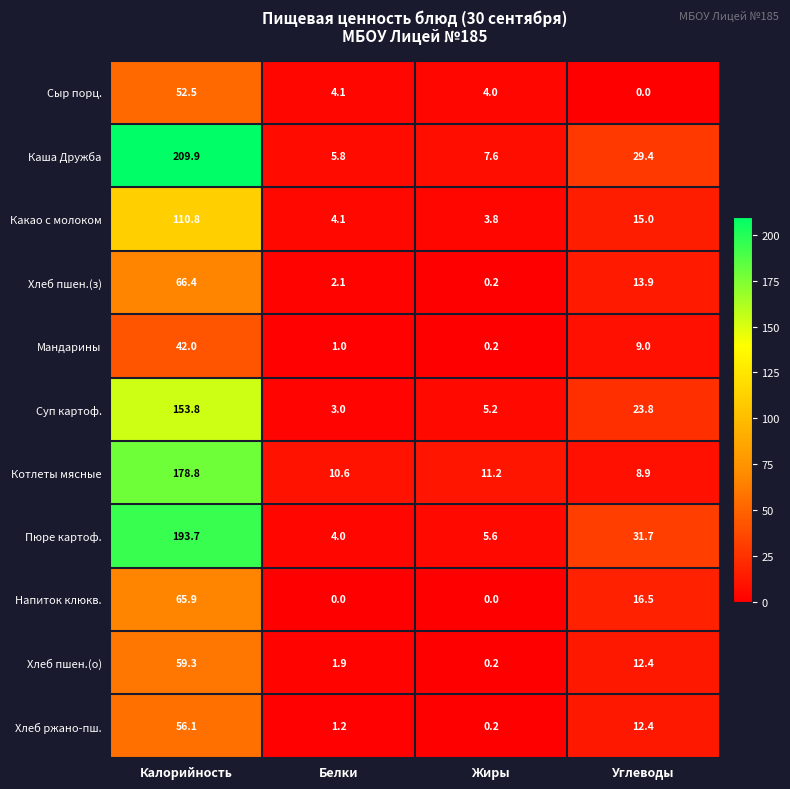

The value of Пюре картоф. at Жиры is 5.6. True or false?

True